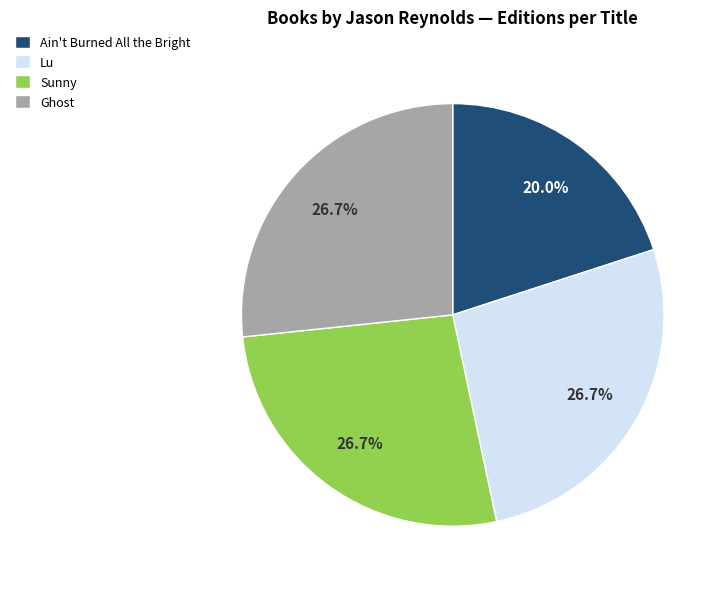

Which slice is the smallest?

Ain't Burned All the Bright